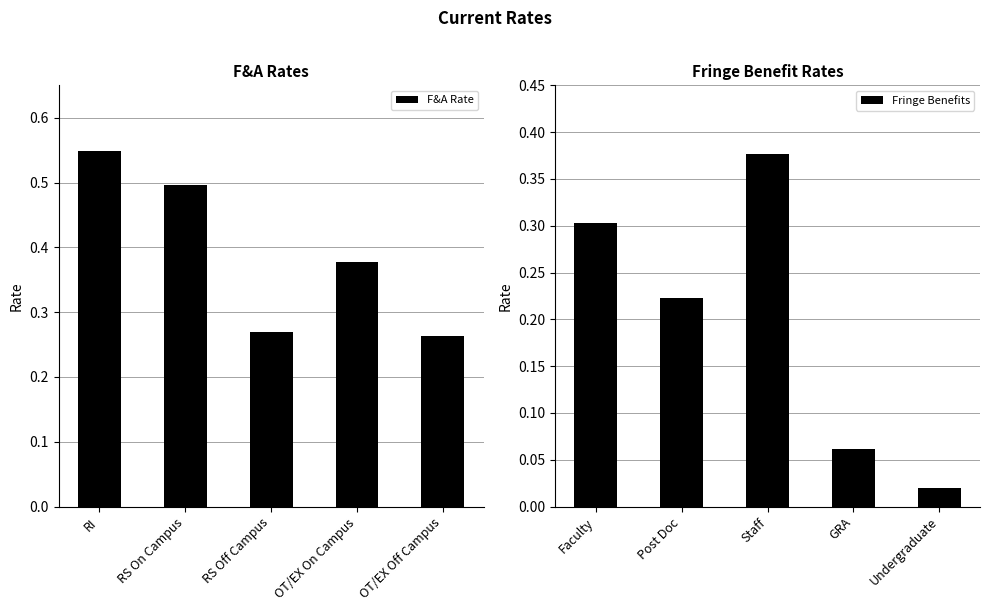

Which series has the largest total across all categories?

F&A Rate